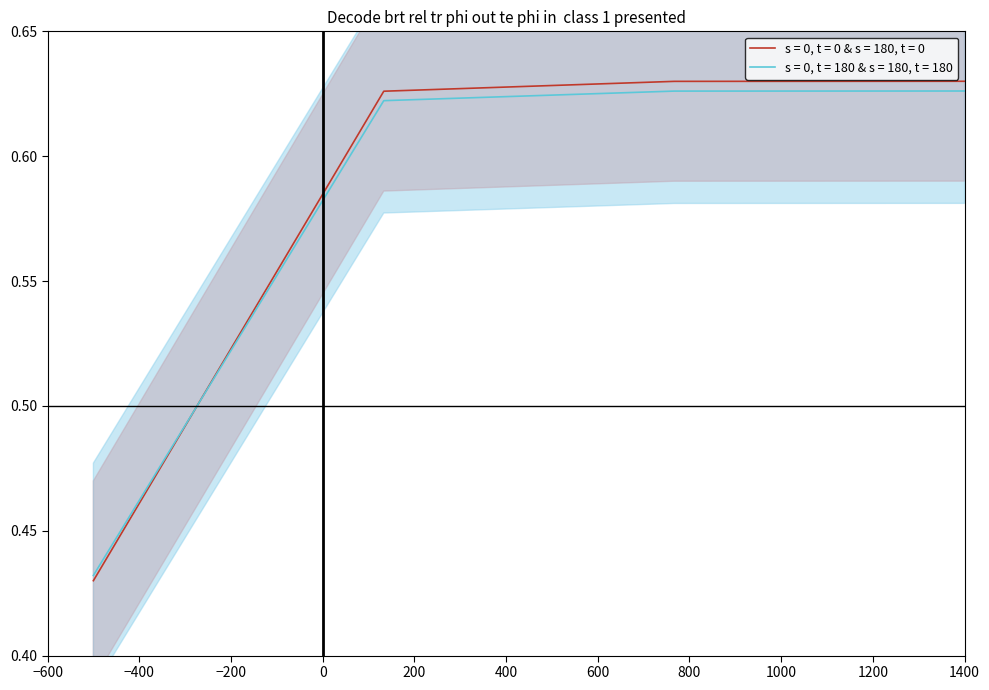

What is the difference between the maximum and minimum values?

0.2